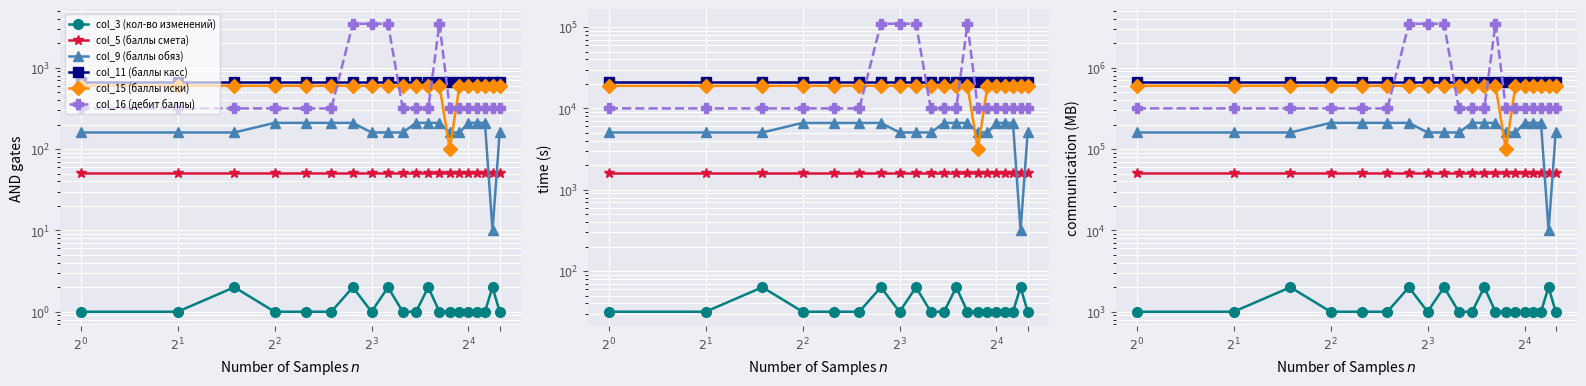

Read the col_15 (баллы иски) value at $2^{2}$.

600000.0